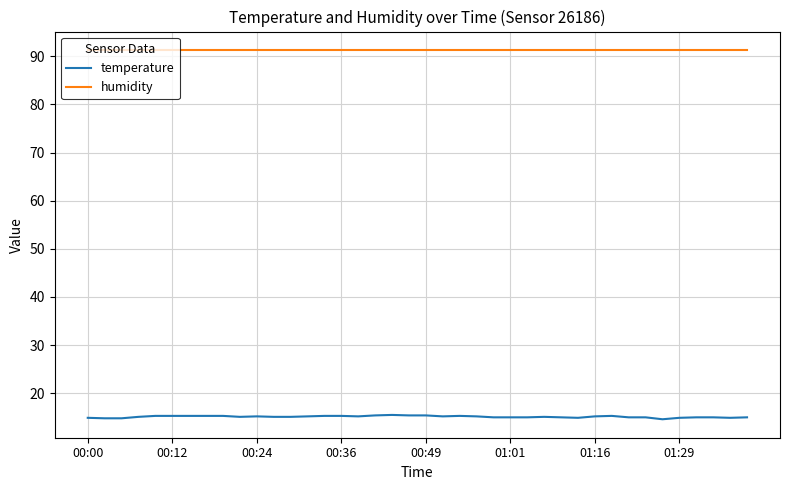

Which series has the widest spread of values?

temperature